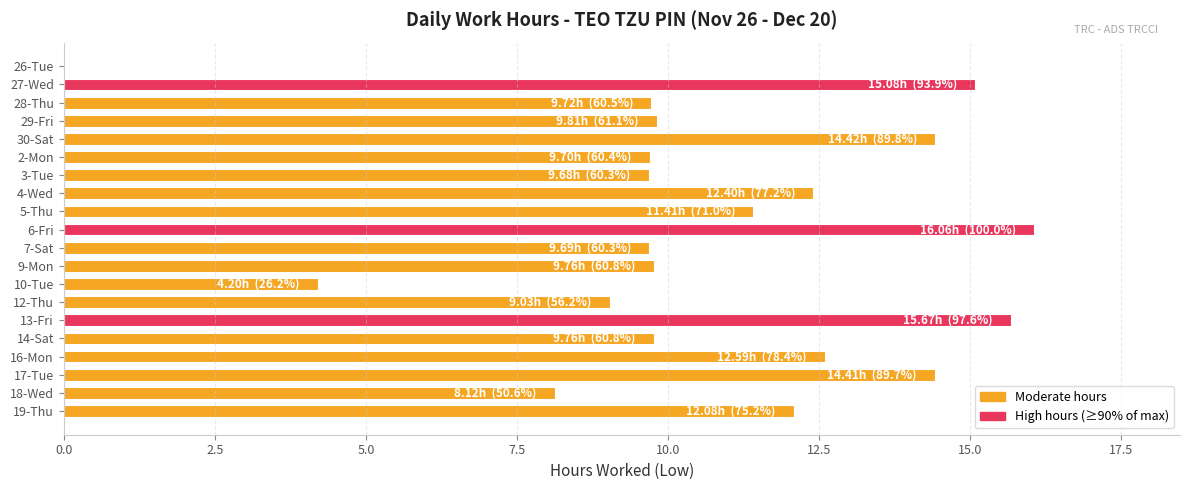

At which label is the value closest to 8?

18-Wed